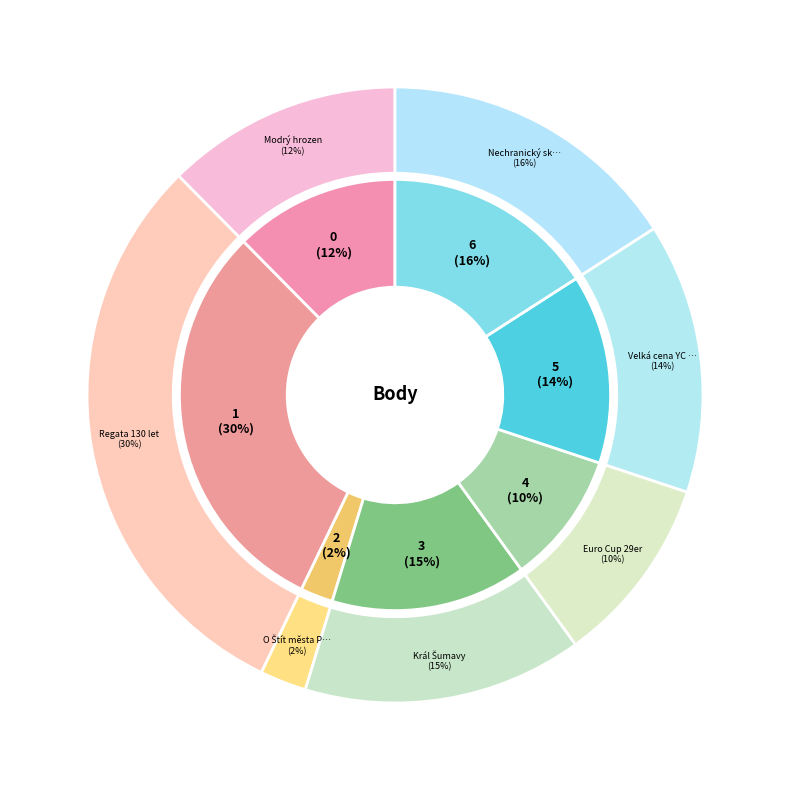

Does 232163 account for over 50% of the chart?

No